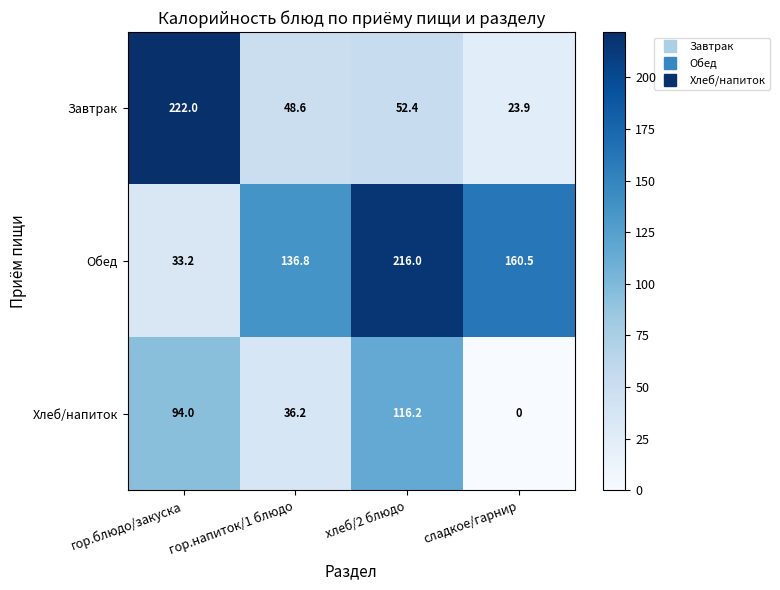

Reading left to right, what are all the values shown in this chart?

Завтрак: гор.блюдо/закуска=222.0	гор.напиток/1 блюдо=48.6	хлеб/2 блюдо=52.4	сладкое/гарнир=23.9
Обед: гор.блюдо/закуска=33.2	гор.напиток/1 блюдо=136.8	хлеб/2 блюдо=216.0	сладкое/гарнир=160.5
Хлеб/напиток: гор.блюдо/закуска=94.0	гор.напиток/1 блюдо=36.2	хлеб/2 блюдо=116.2	сладкое/гарнир=0.0